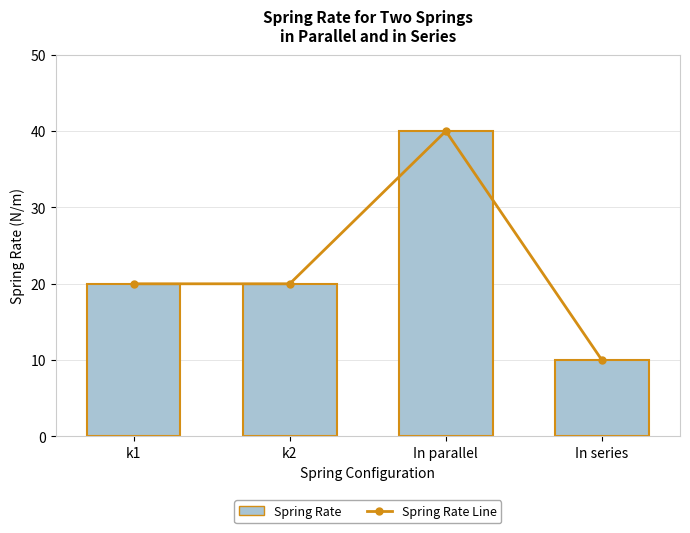

What is the label of the 4th bar from the left?

In series